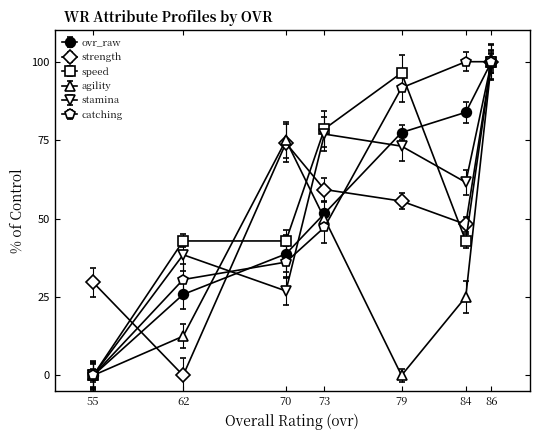

At which category is the sum across all series the highest?

86